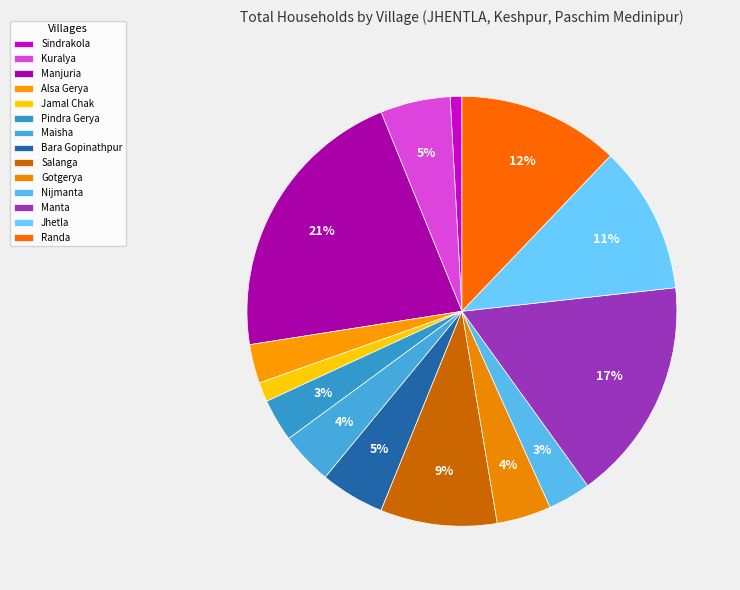

Is there any slice that represents more than half of the pie?

No